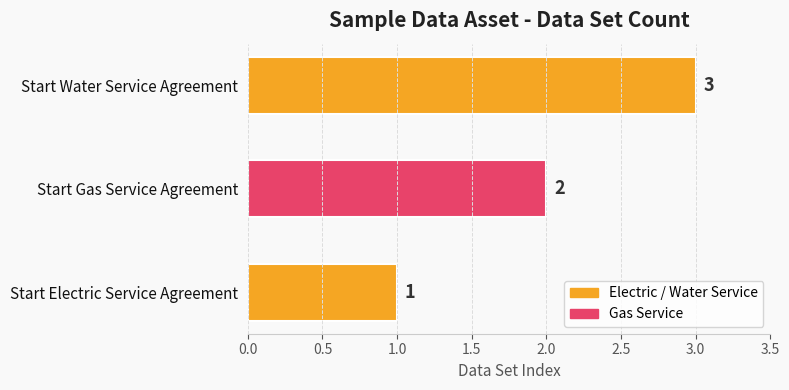

What is the sum of the values at Start Gas Service Agreement and Start Electric Service Agreement?

3